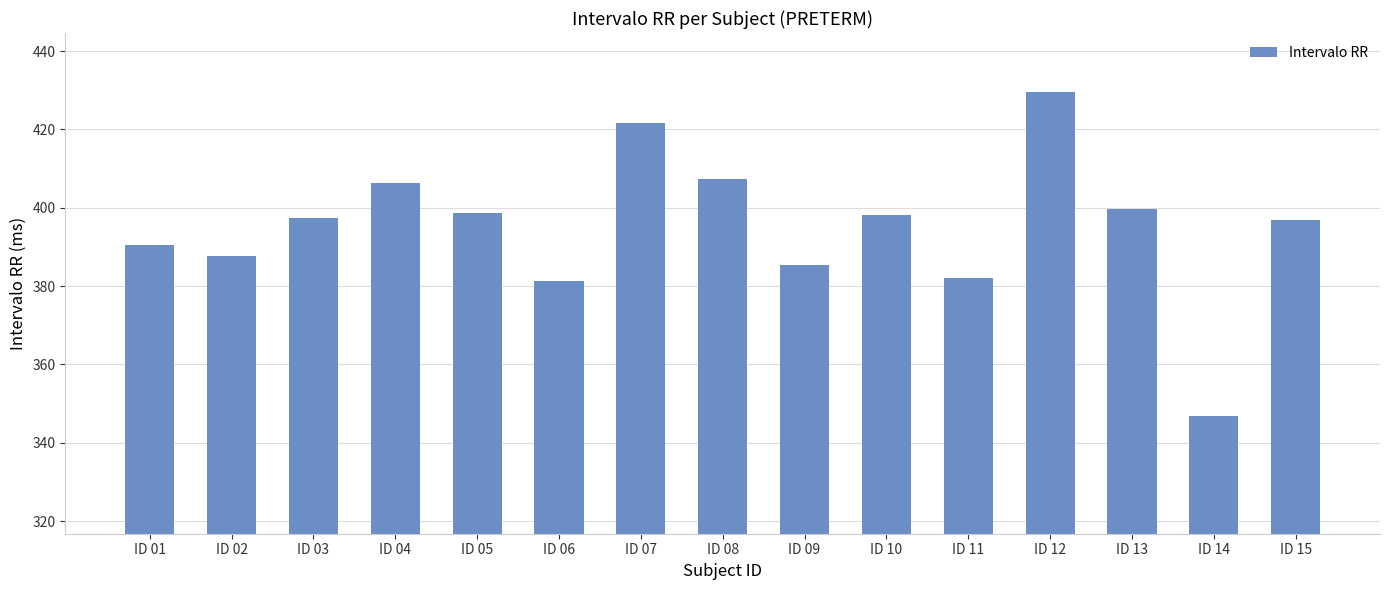

How many bars are there in total?

15